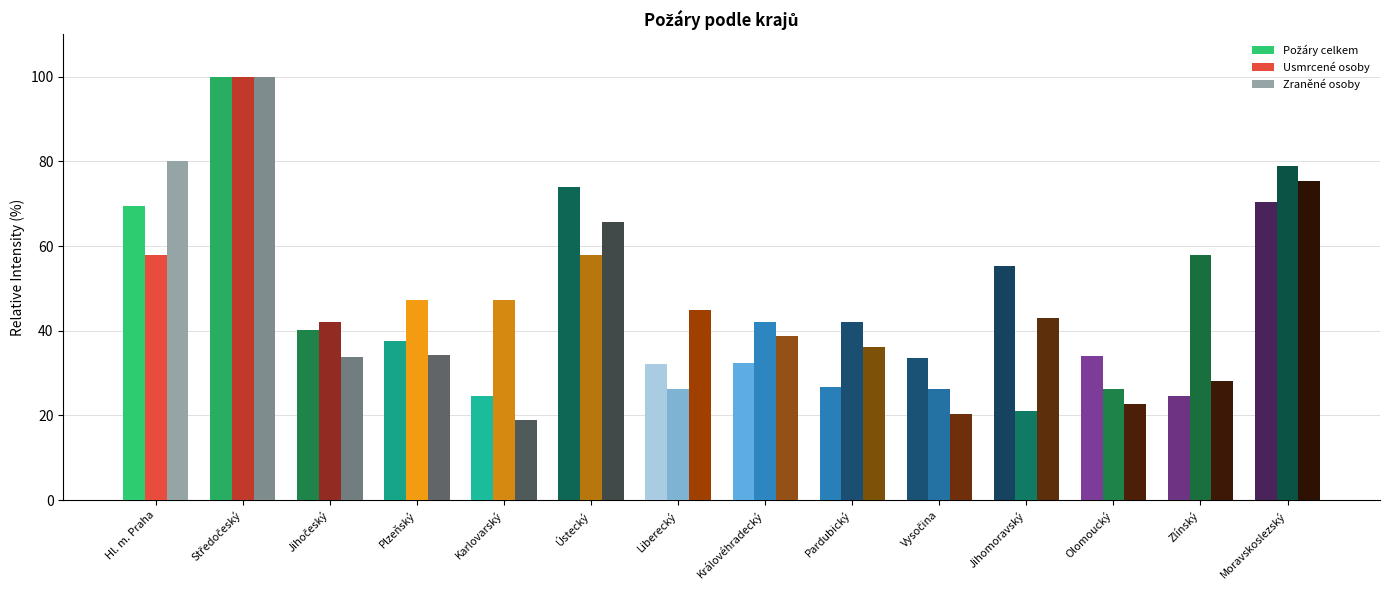

What is the value of the Usmrcené osoby bar at the 4th from the left?

47.4